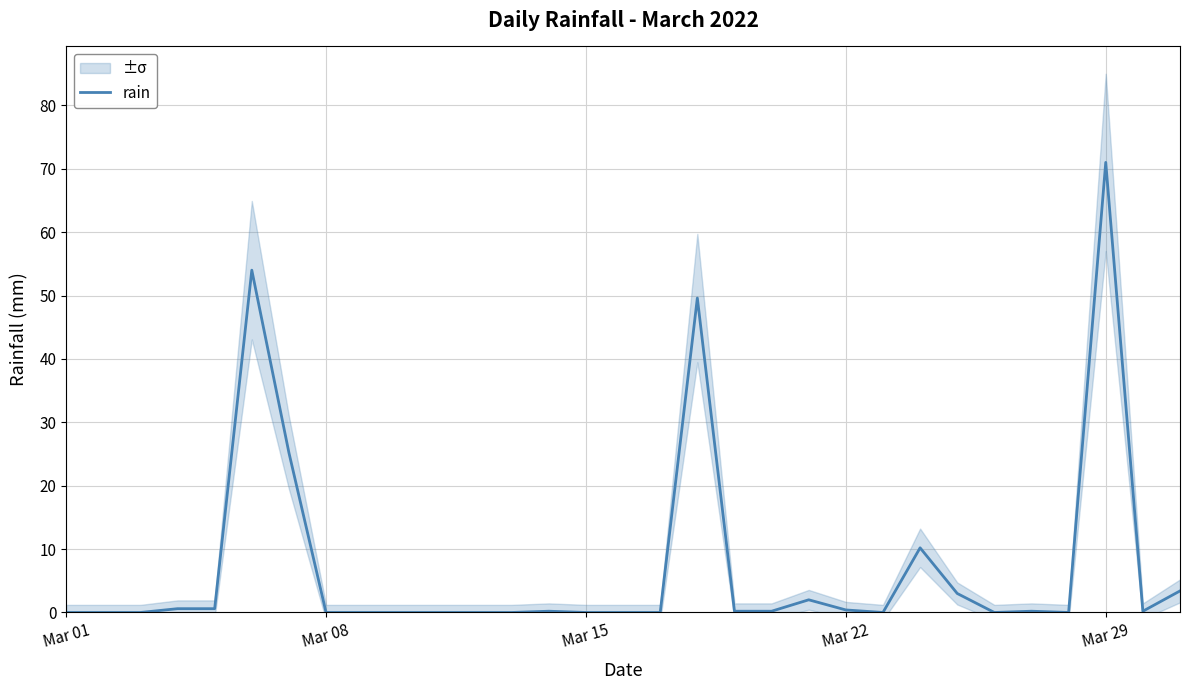

What is the highest value of the rain series?

71.0